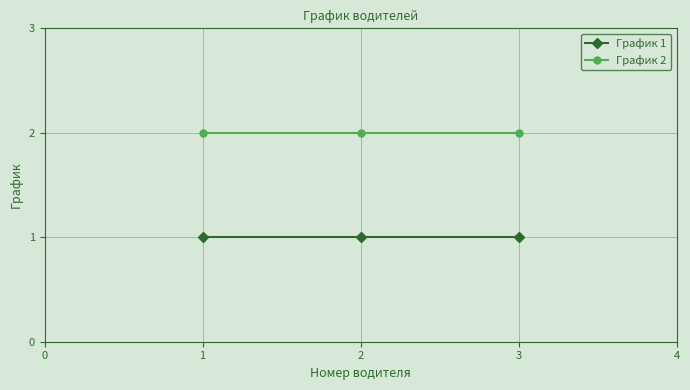

Reading right to left, what are all the values shown in this chart?

График 1: 1	1	1
График 2: 2	2	2